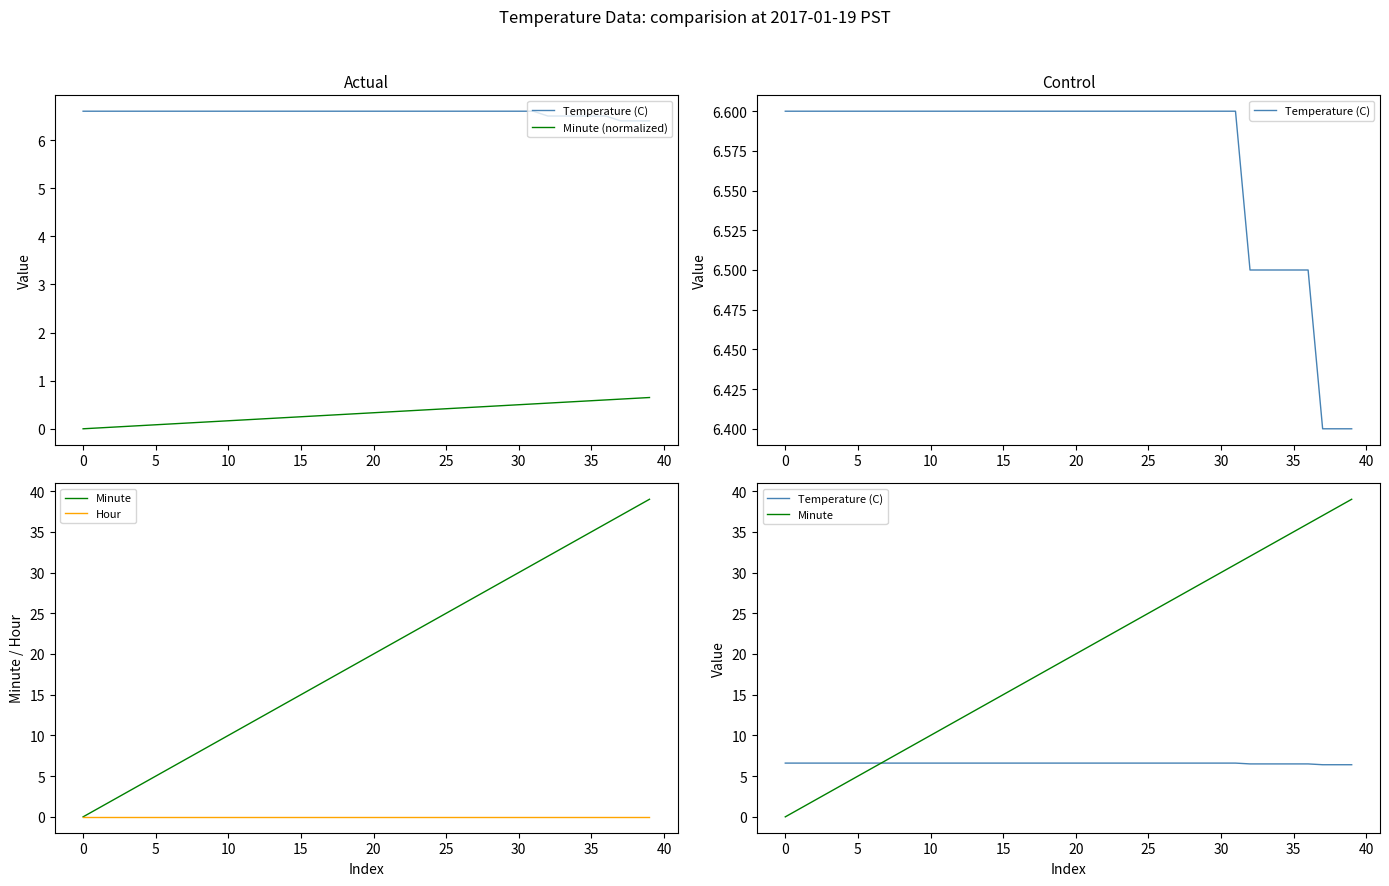

Rank the series at 16 from highest to lowest value.

Minute, Temperature (C), Minute (normalized), Hour